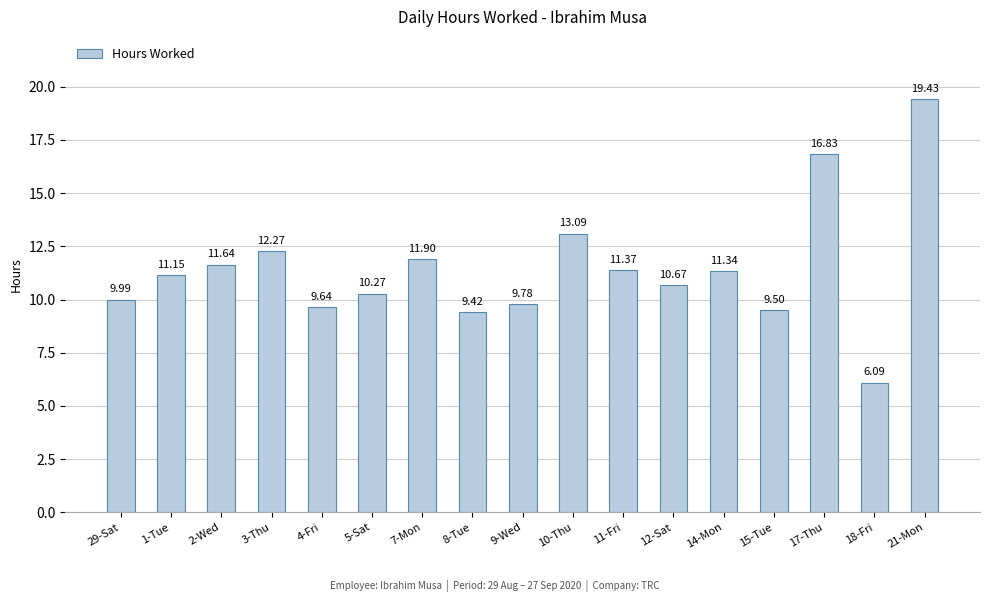

True or false: the data shows 9.4 at 8-Tue.

True